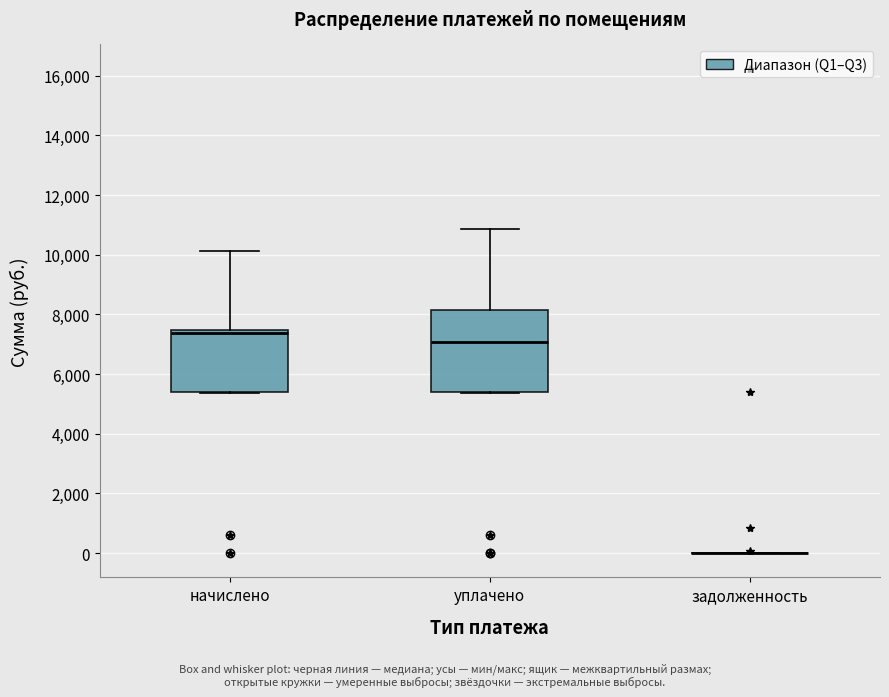

Where is the lower edge of the box for начислено on the y-axis? The values are not printed on the chart, so give them approximately, as read against the axis.

5400